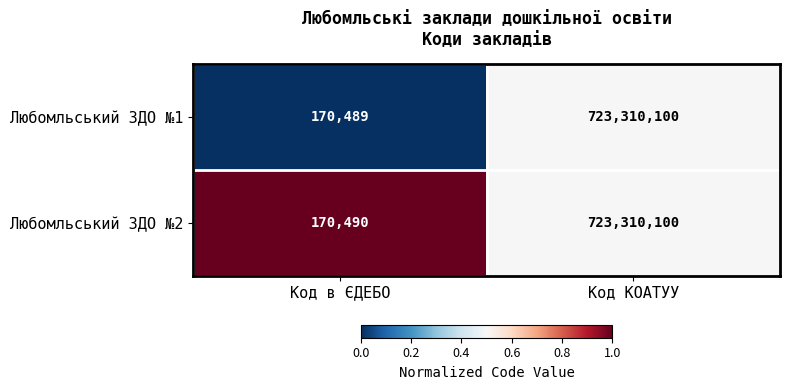

What is the total value across all series at Код КОАТУУ?

1446620200